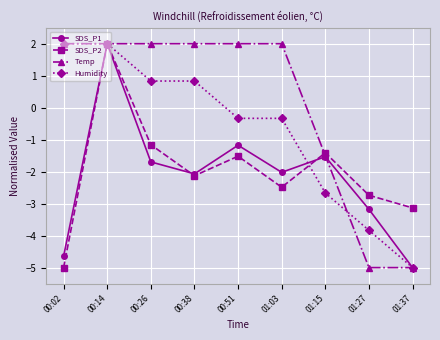

What is the difference between the highest and lowest values at 01:37?

1.9